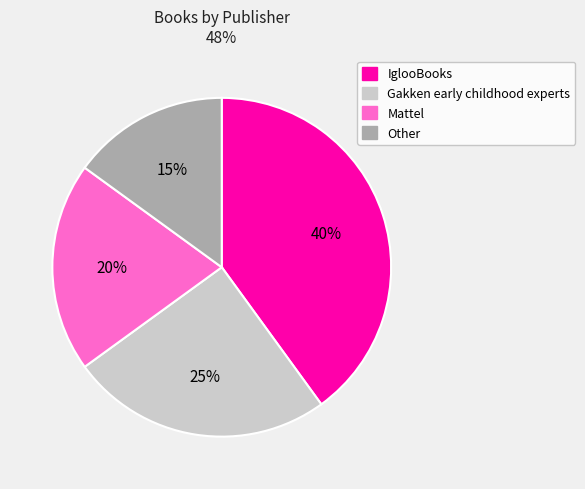

To the nearest percent, what is the difference between the Mattel and Gakken early childhood experts slice percentages?

5%